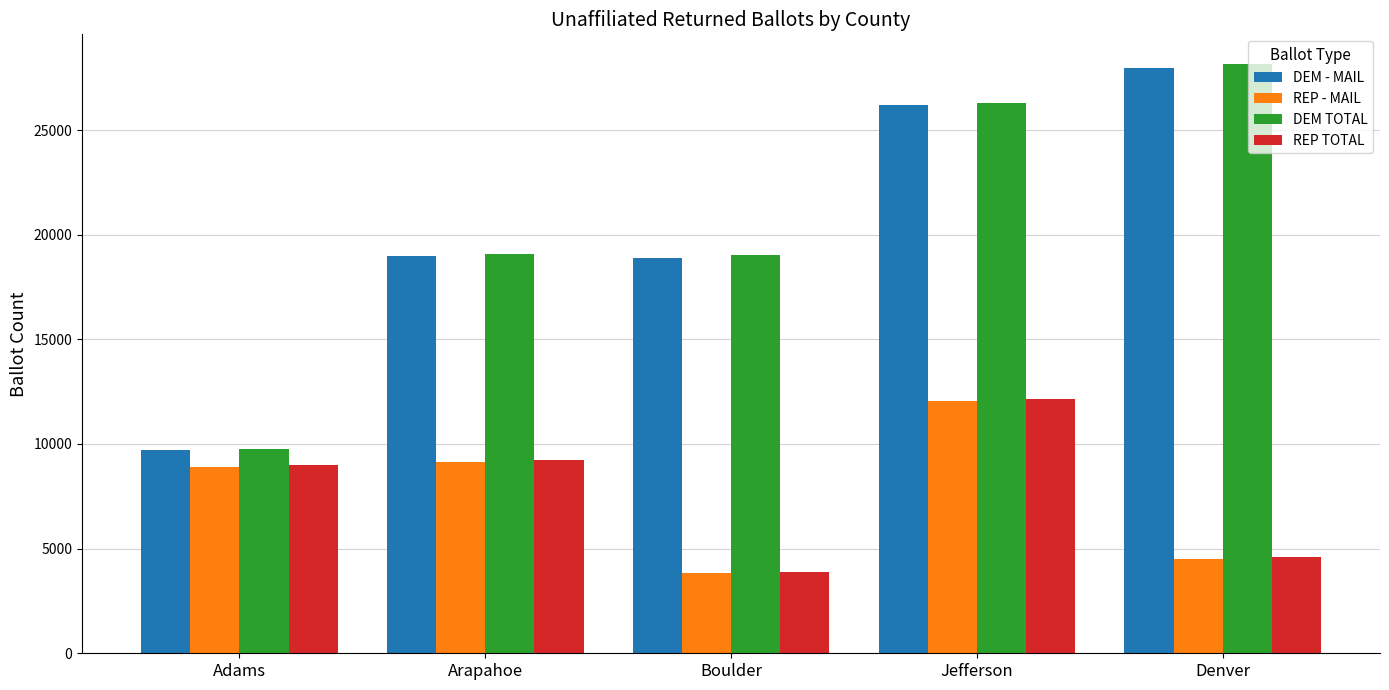

How many groups of bars are there?

5